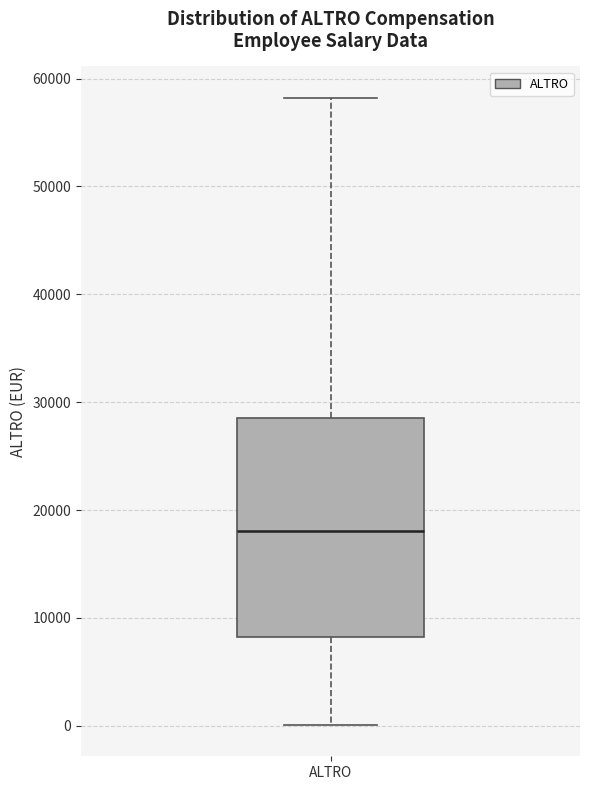

Read this box plot against the y-axis: the position of the median line, the range covered by the box, and the ends of both whiskers. The values are not printed on the chart, so give them approximately, as read against the axis.

median 18000, box 8000 to 29000, whiskers 0 to 58000